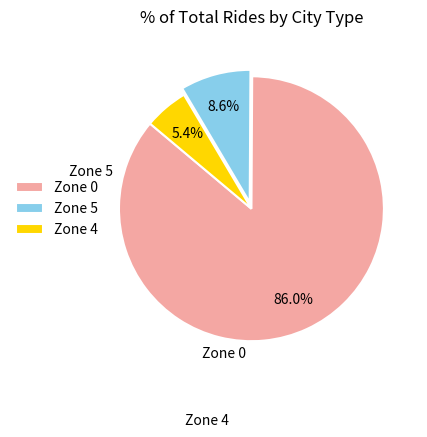

Which category has the biggest portion of the pie?

Zone 0